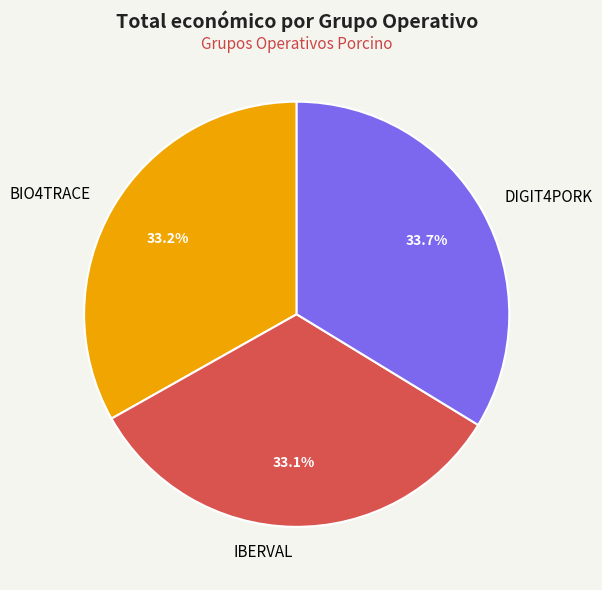

What percentage is the BIO4TRACE slice, to the nearest percent?

33%